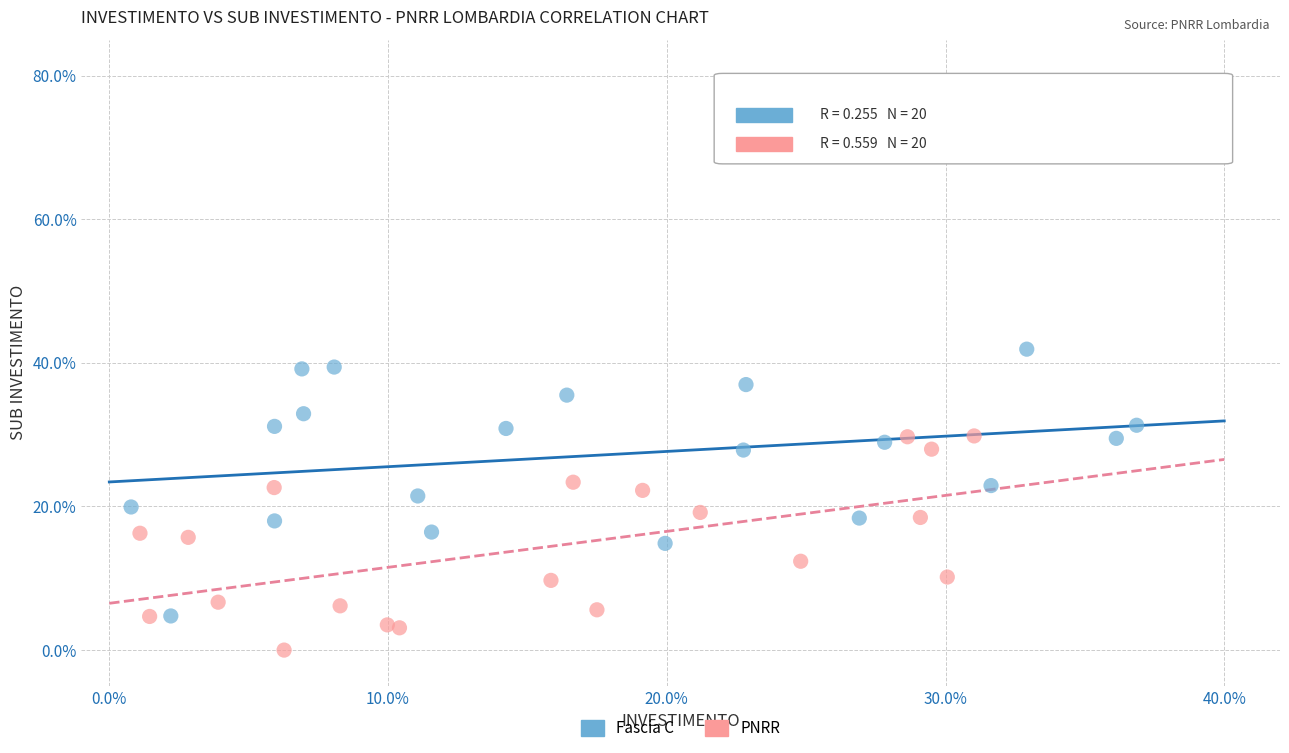

Which series has the largest Y range (max minus min)?

Fascia C